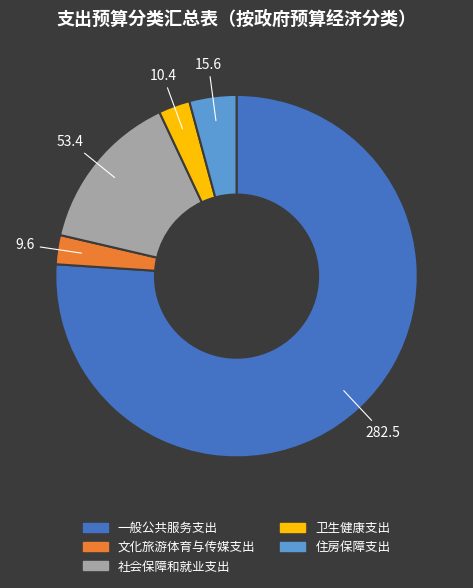

Which category has the biggest portion of the pie?

一般公共服务支出